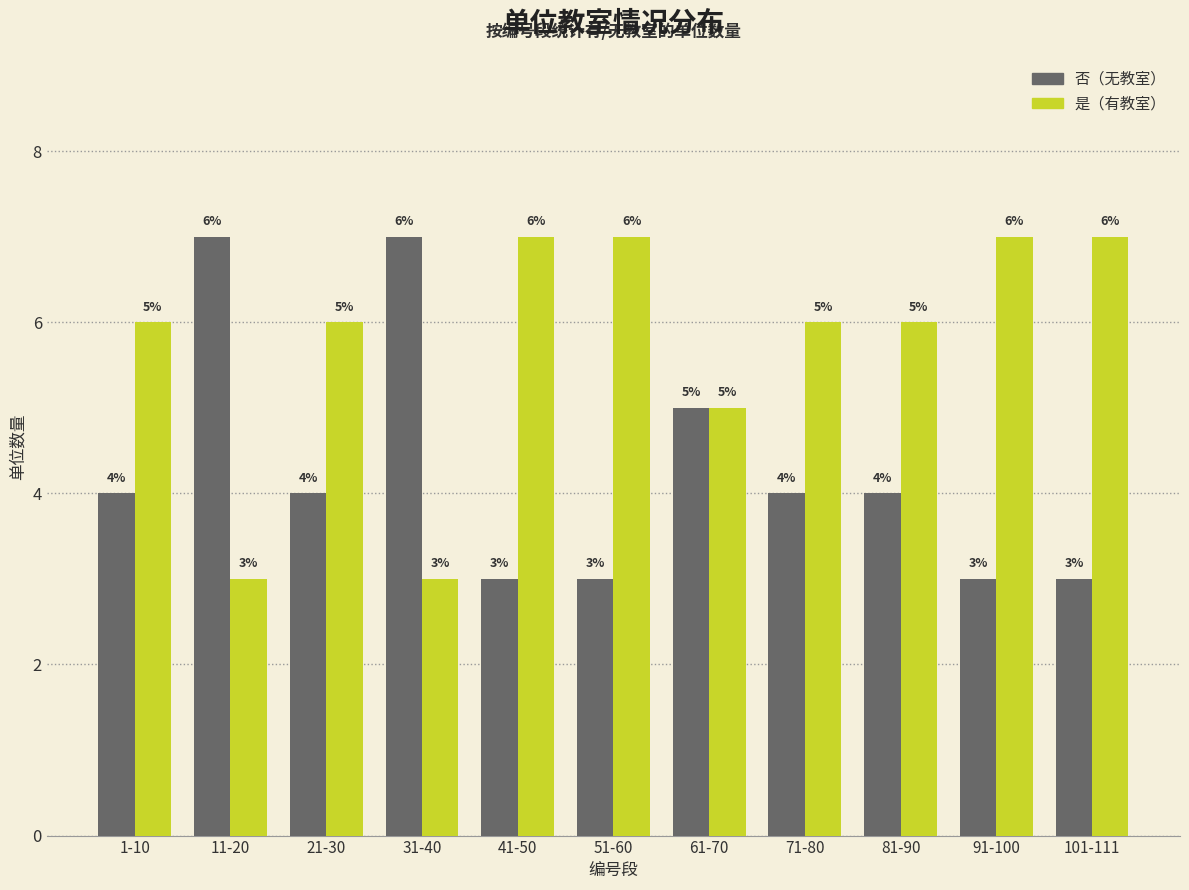

Reading left to right, transcribe all the data shown in this chart.

否: 4	7	4	7	3	3	5	4	4	3	3
是: 6	3	6	3	7	7	5	6	6	7	7